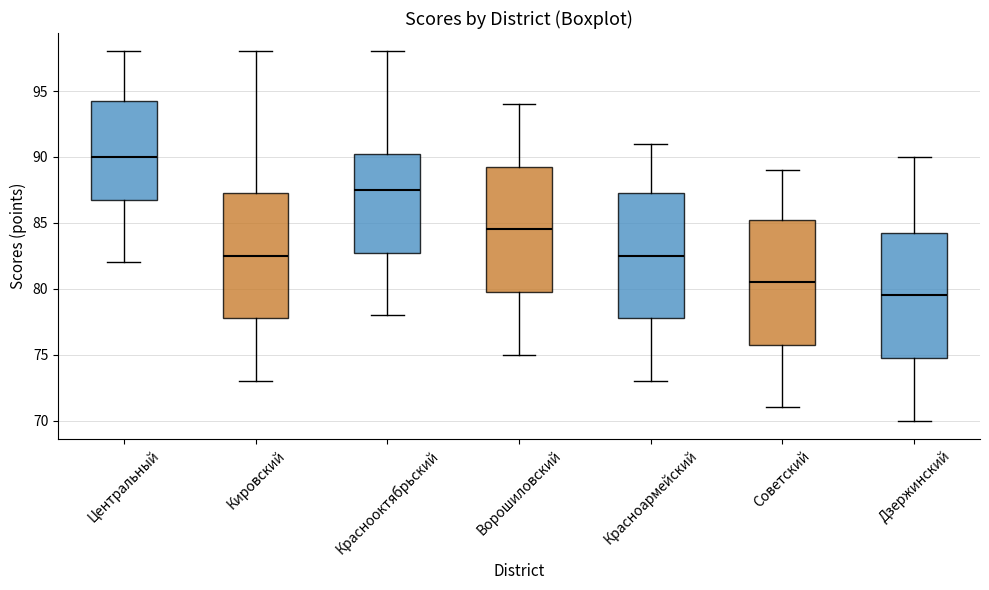

Reading left to right, read every box against the y-axis: the position of its median line, the range the box covers, and the ends of its whiskers. The values are not printed on the chart, so give them approximately, as read against the axis.

Центральный: median 90.0, box 87.0 to 94.5, whiskers 82.0 to 98.0
Кировский: median 82.5, box 78.0 to 87.5, whiskers 73.0 to 98.0
Краснооктябрьский: median 87.5, box 83.0 to 90.5, whiskers 78.0 to 98.0
Ворошиловский: median 84.5, box 80.0 to 89.5, whiskers 75.0 to 94.0
Красноармейский: median 82.5, box 78.0 to 87.5, whiskers 73.0 to 91.0
Советский: median 80.5, box 76.0 to 85.5, whiskers 71.0 to 89.0
Дзержинский: median 79.5, box 75.0 to 84.5, whiskers 70.0 to 90.0